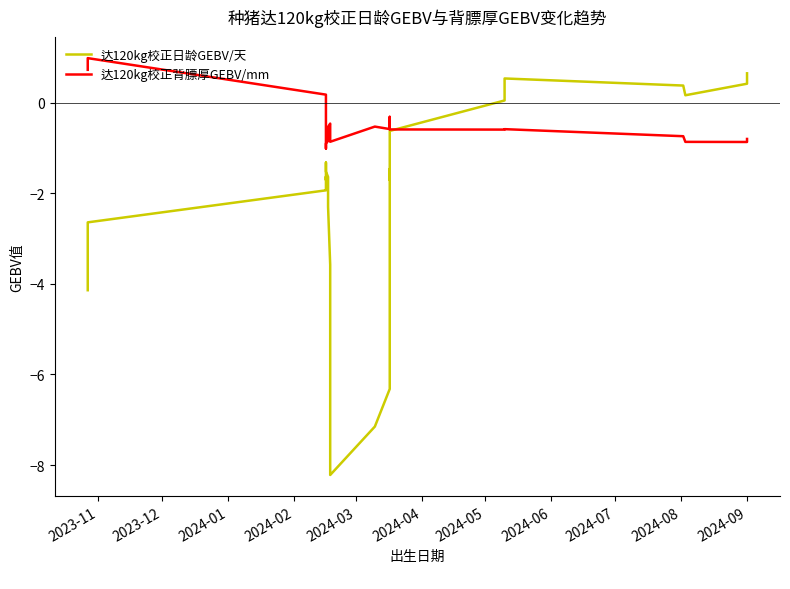

What is the smallest value displayed?

-8.2